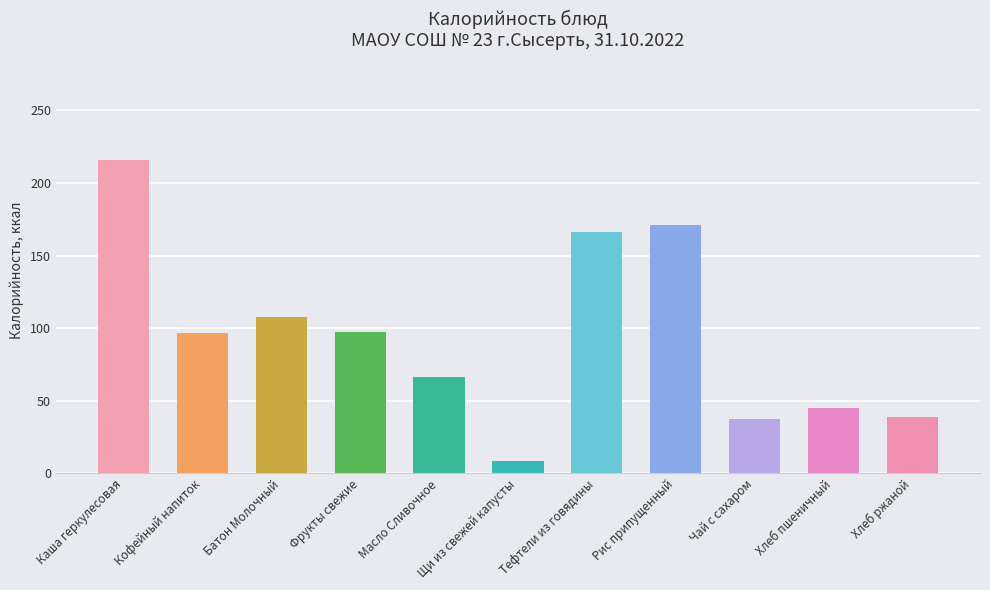

At which label is the value closest to 112?

Батон Молочный